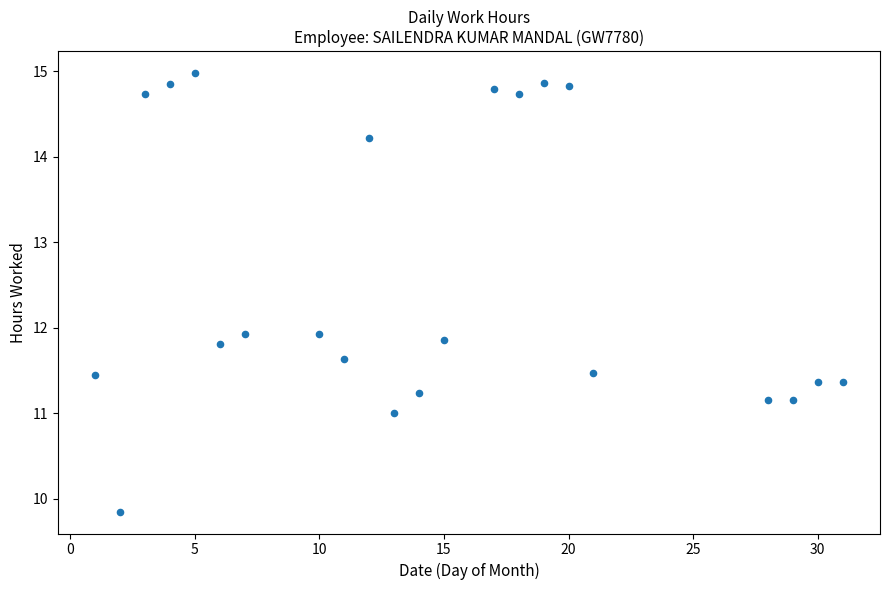

What is the range of Y values (max minus min)?

5.1